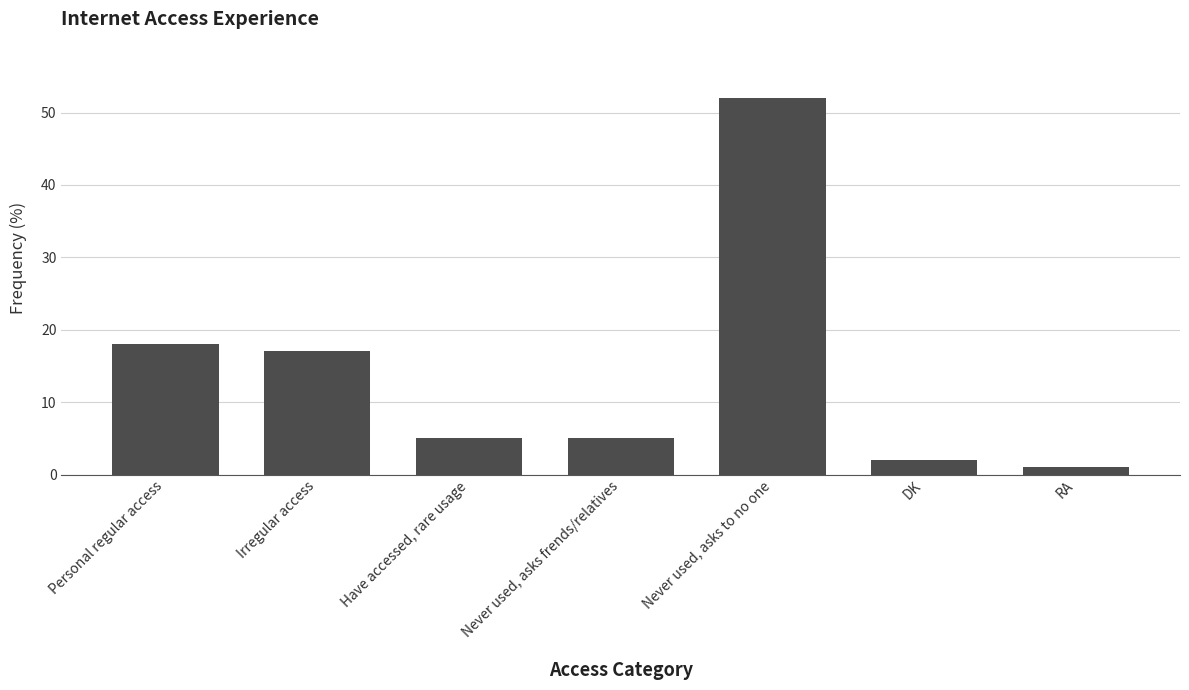

What value does the data have at Irregular access, to the nearest 5?

15